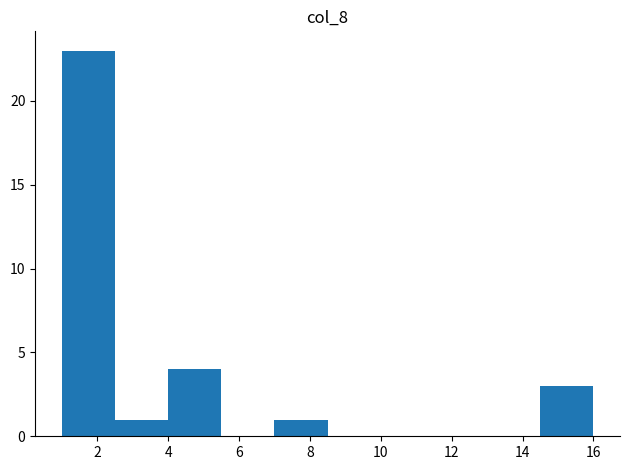

Reading left to right, transcribe this chart: for each bar, give the range it covers on the x-axis and its height. Neither the bar edges nor the heights are printed on the chart, so give them approximately, as read against the axes.

1.0 to 2.5: 23
2.5 to 4.0: 1
4.0 to 5.5: 4
5.5 to 7.0: 0
7.0 to 8.5: 1
8.5 to 10.0: 0
10.0 to 11.5: 0
11.5 to 13.0: 0
13.0 to 14.5: 0
14.5 to 16.0: 3